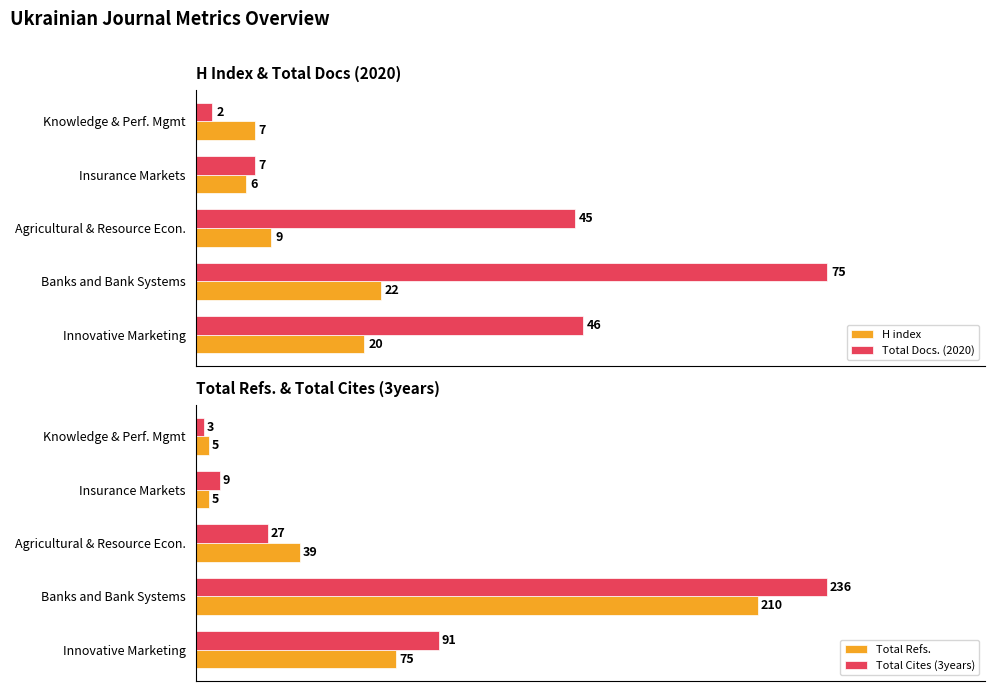

Reading left to right, extract all data points from this chart.

H index: 20	22	9	6	7
Total Docs. (2020): 46	75	45	7	2
Total Refs.: 75	210	39	5	5
Total Cites (3years): 91	236	27	9	3